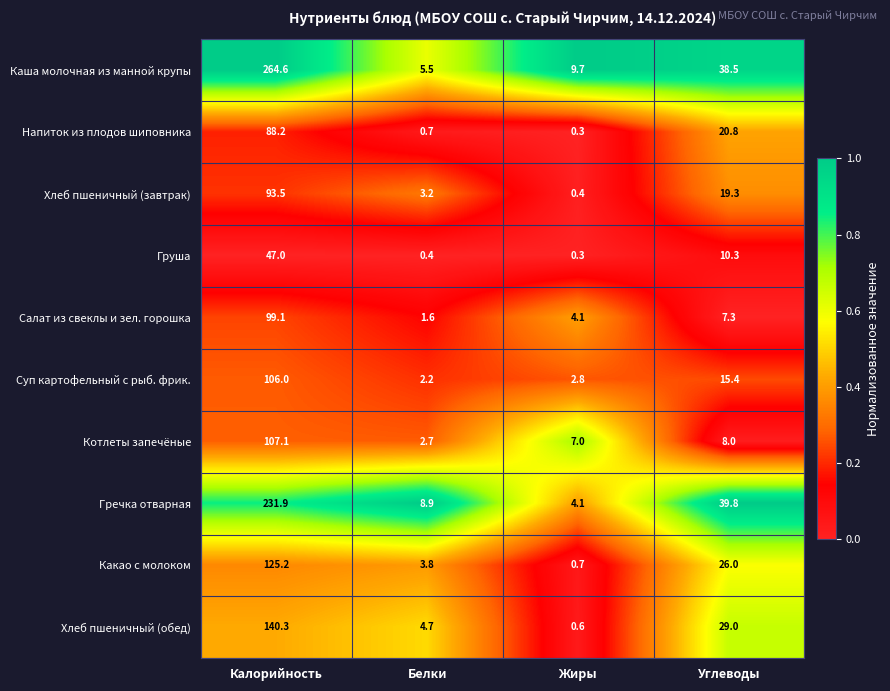

At which label does Салат из свеклы и зел. горошка reach its minimum?

Белки